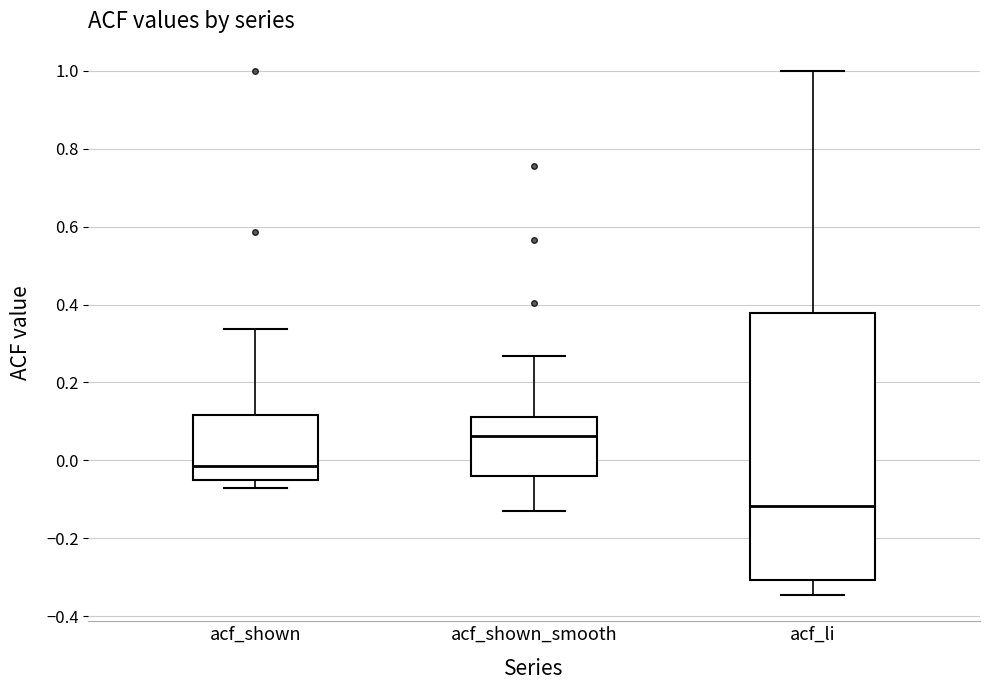

Reading left to right, transcribe this box plot: for each box, give where its median line is, the range the box spans, and where its two whiskers end, as read against the y-axis. The values are not printed on the chart, so give them approximately, as read against the axis.

acf_shown: median -0.02, box -0.06 to 0.12, whiskers -0.08 to 0.34
acf_shown_smooth: median 0.06, box -0.04 to 0.12, whiskers -0.12 to 0.26
acf_li: median -0.12, box -0.30 to 0.38, whiskers -0.34 to 1.00